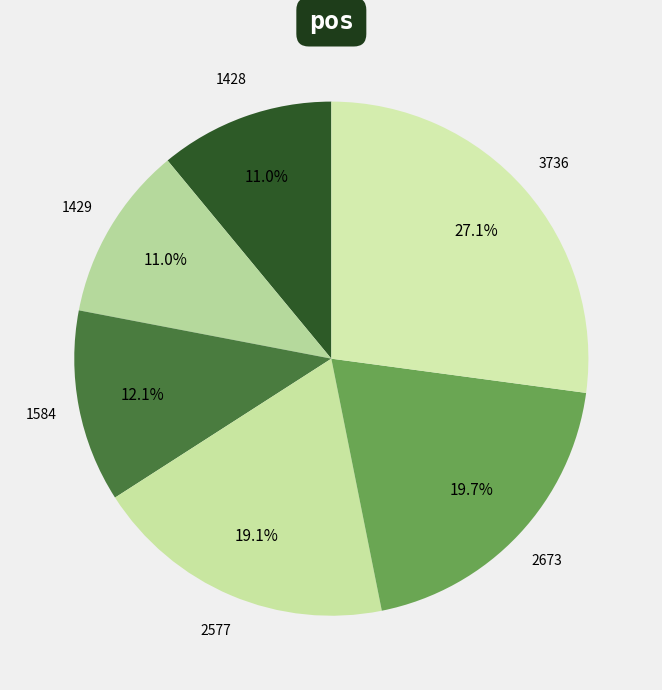

To the nearest percent, what percentage of the pie is 2673?

20%